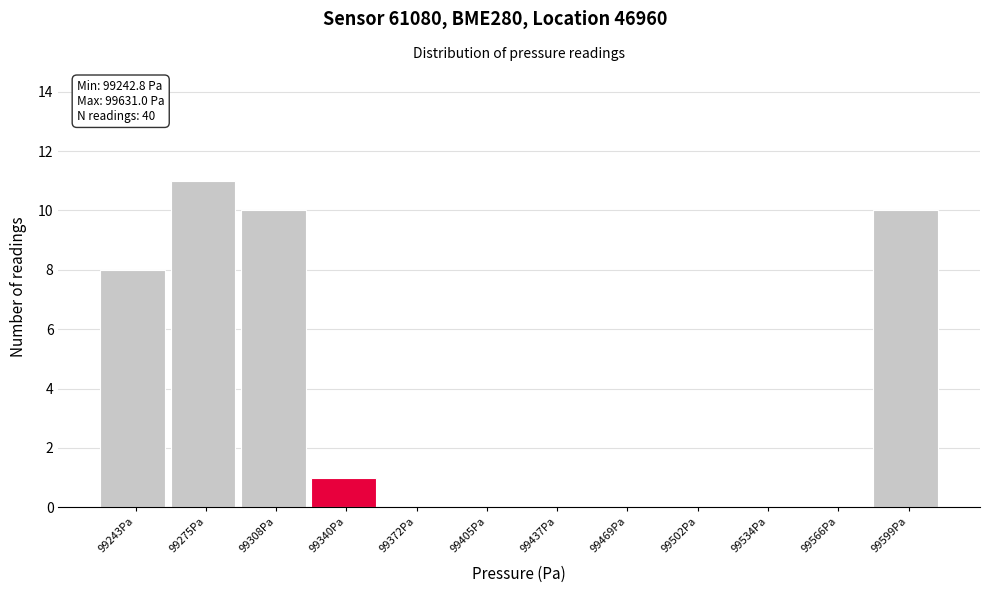

Reading left to right, list all the values displayed in this chart.

99243Pa=8	99275Pa=11	99308Pa=10	99340Pa=1	99372Pa=0	99405Pa=0	99437Pa=0	99469Pa=0	99502Pa=0	99534Pa=0	99566Pa=0	99599Pa=10